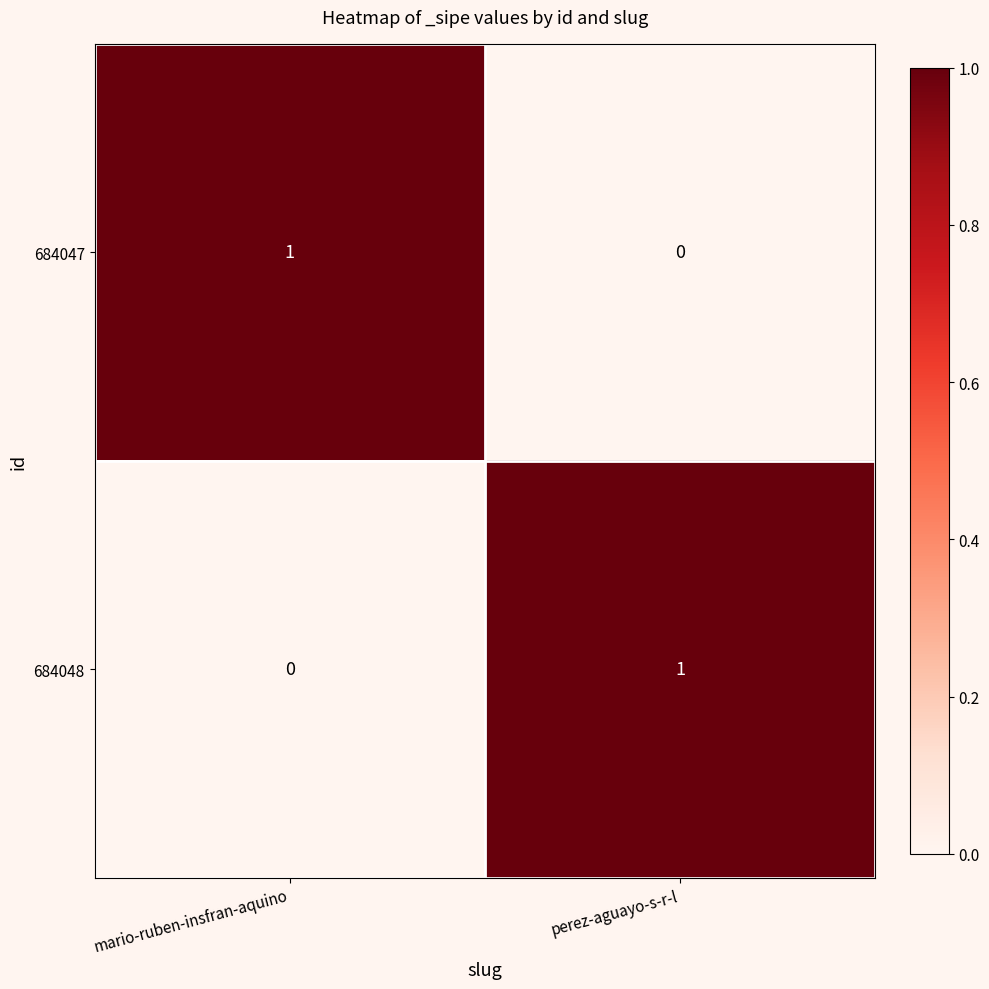

At which label does 684048 reach its peak?

perez-aguayo-s-r-l